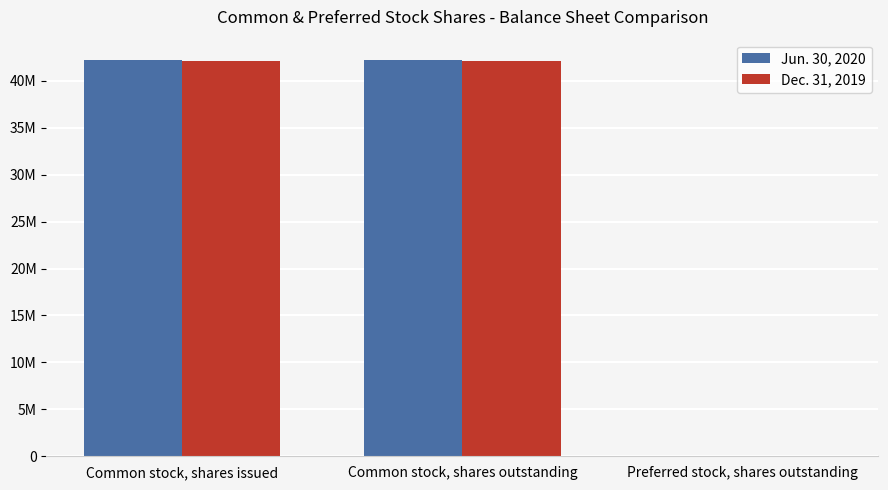

What are all the series names shown in the legend?

Jun. 30, 2020, Dec. 31, 2019